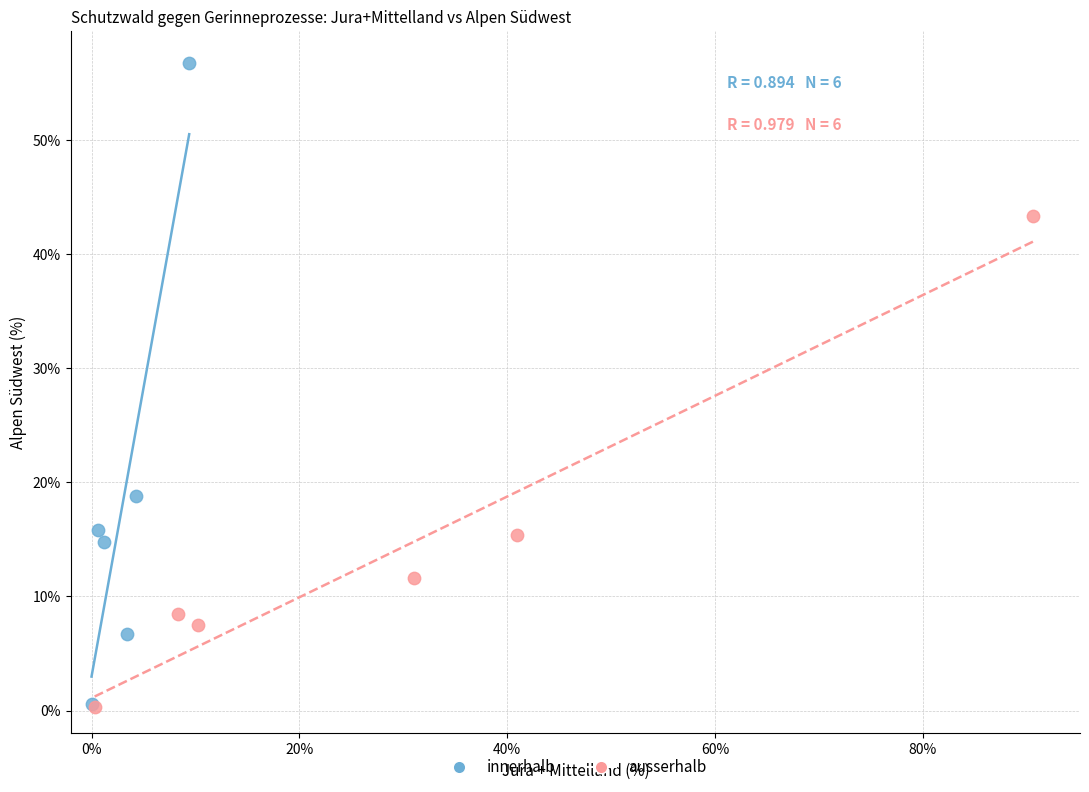

Which series reaches the maximum Y coordinate?

innerhalb